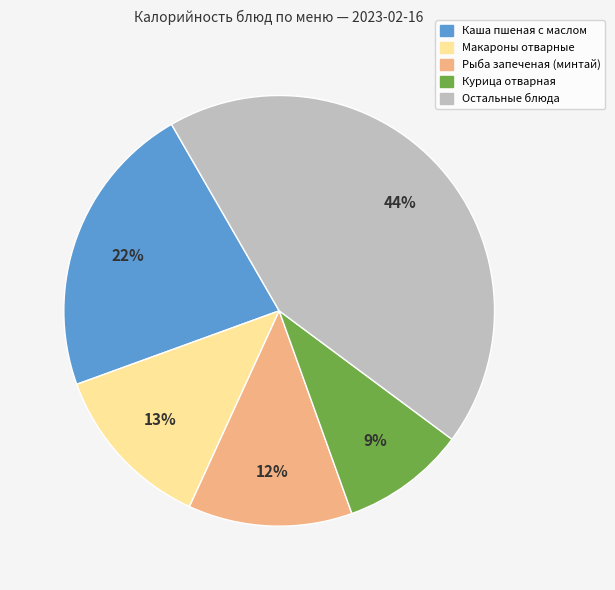

Is there a majority slice in this chart?

No